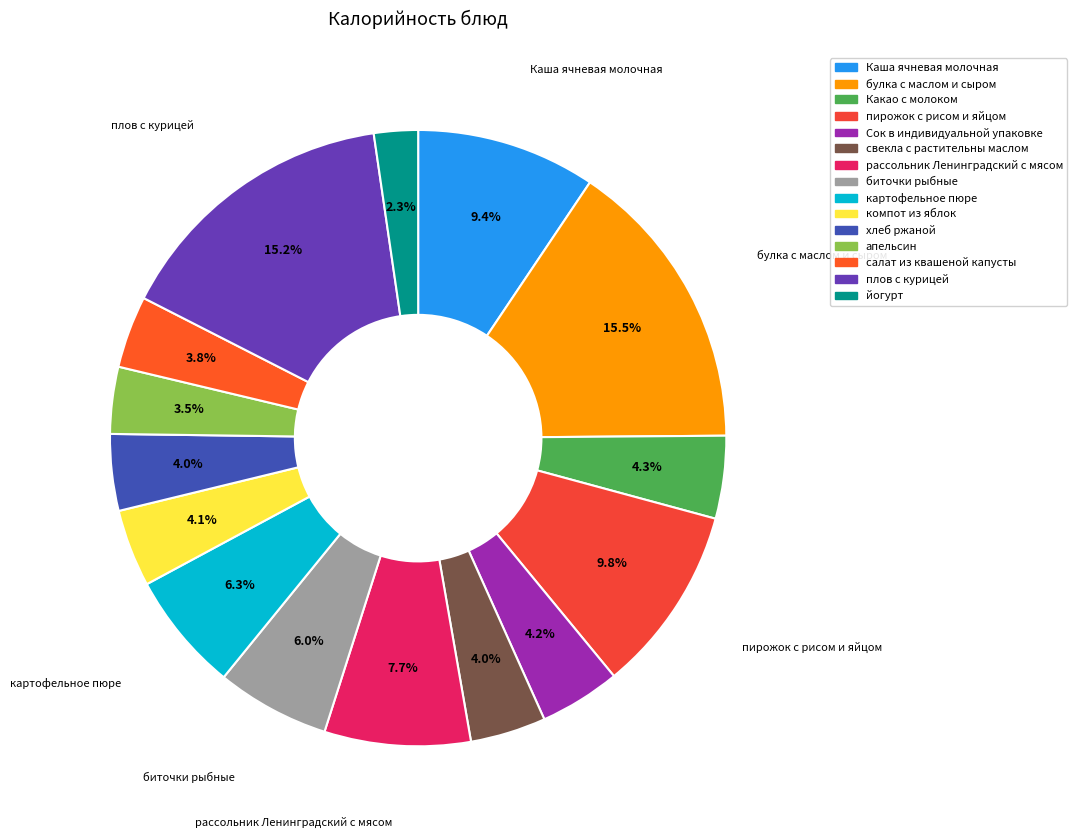

What percentage is NOT represented by свекла с растительны маслом?

96.0%